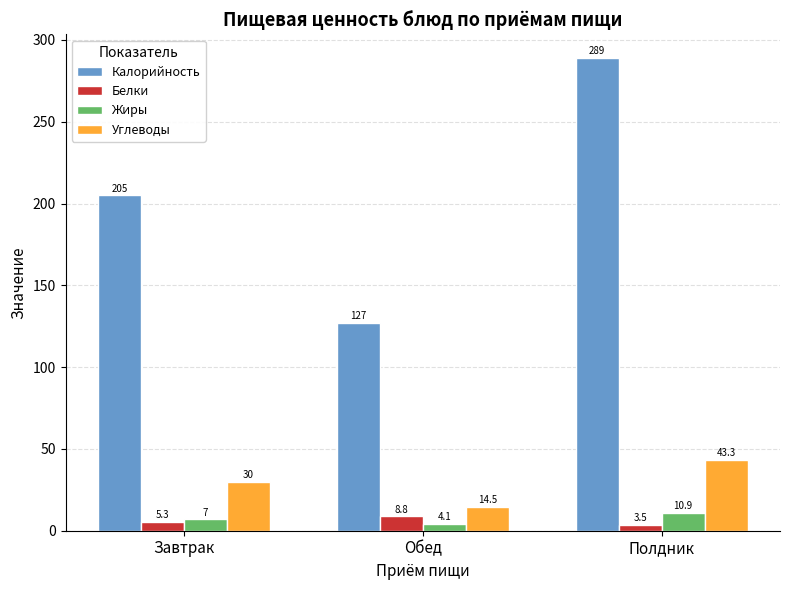

Reading left to right, extract all data points from this chart.

Калорийность: 205.0	127.0	289.0
Белки: 5.3	8.8	3.5
Жиры: 7.0	4.1	10.9
Углеводы: 30.0	14.5	43.3